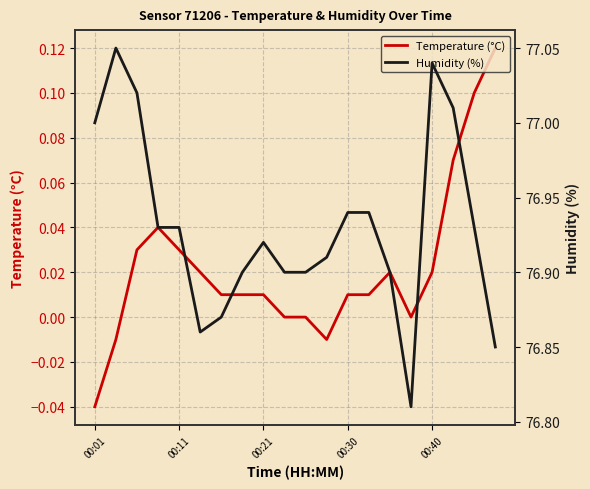

List the series in order of their overall mean, lowest first.

Temperature (°C), Humidity (%)